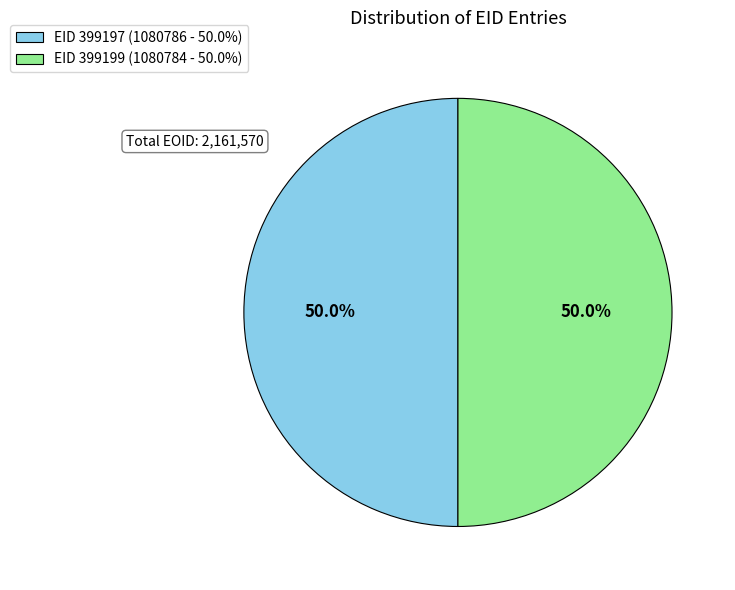

Do EID 399199 (1080784 - 50.0%) and EID 399197 (1080786 - 50.0%) together represent more than half of the pie?

Yes